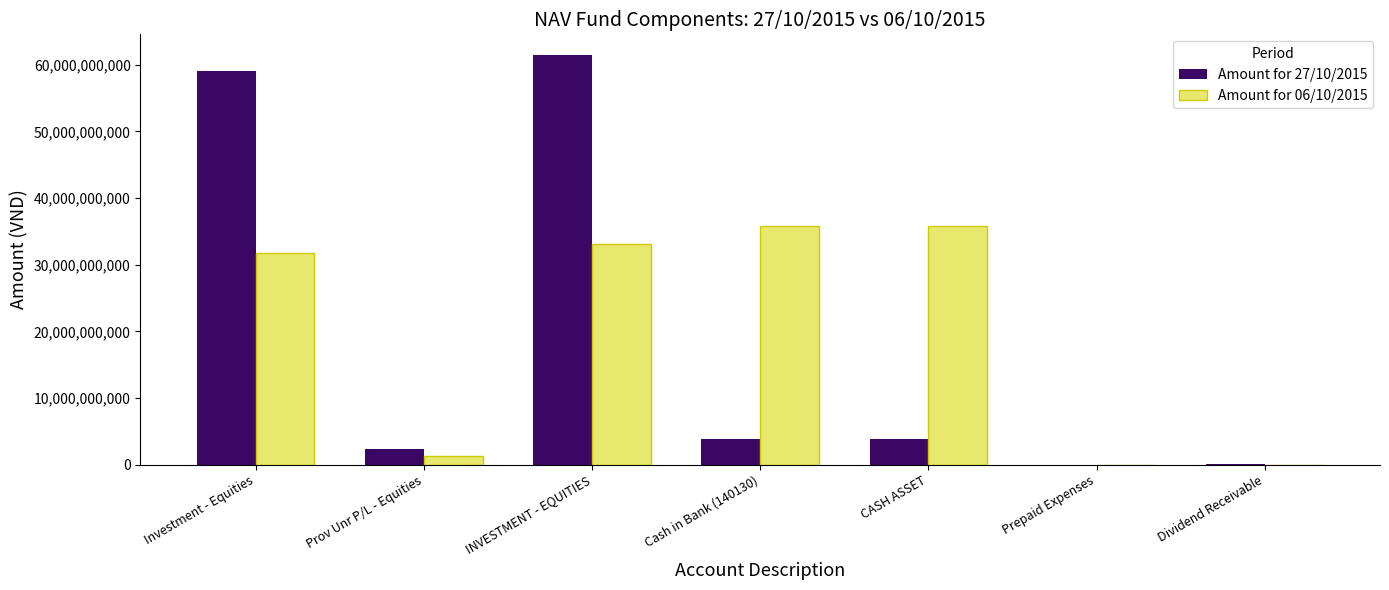

True or false: Amount for 27/10/2015 has a value of 27690922886 at INVESTMENT - EQUITIES.

False